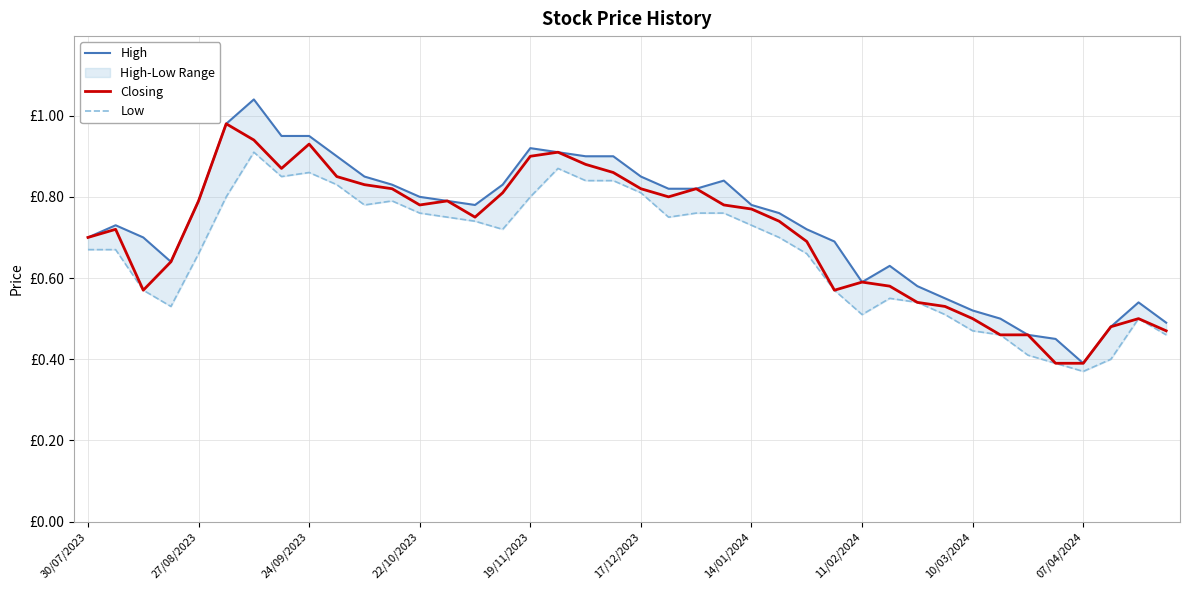

Which series has the largest range (max minus min)?

High